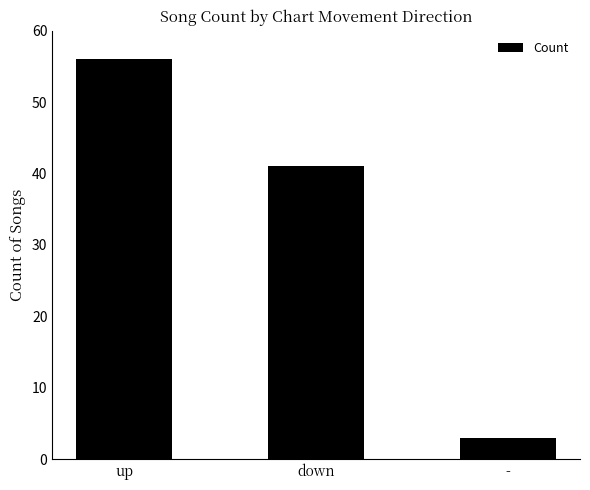

What is the change in value from up to -?

-53